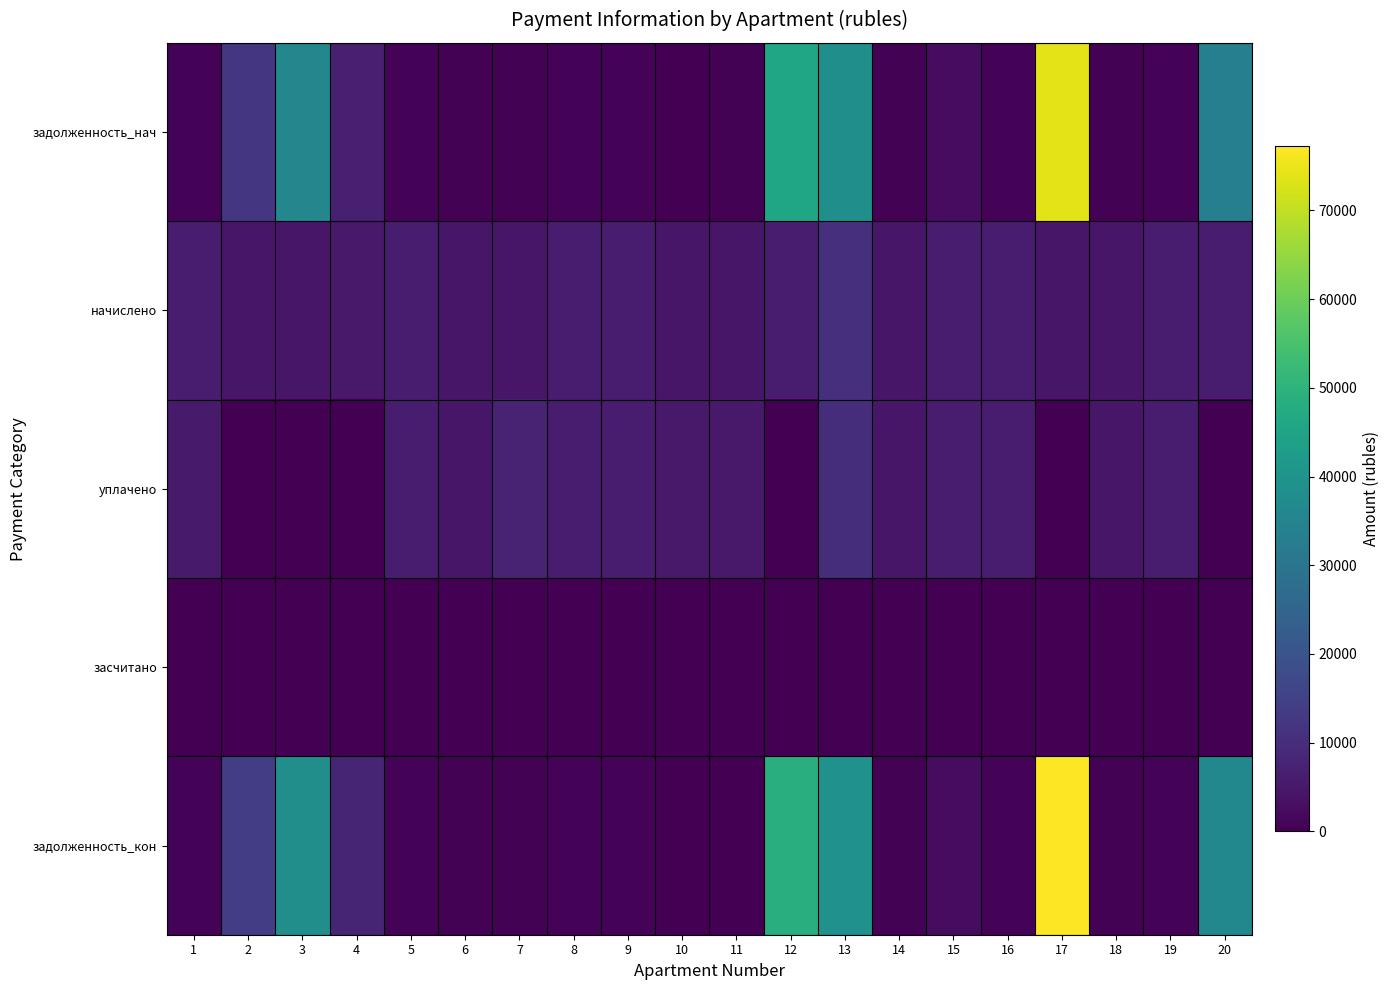

At how many categories does at least one series exceed 21591?

5